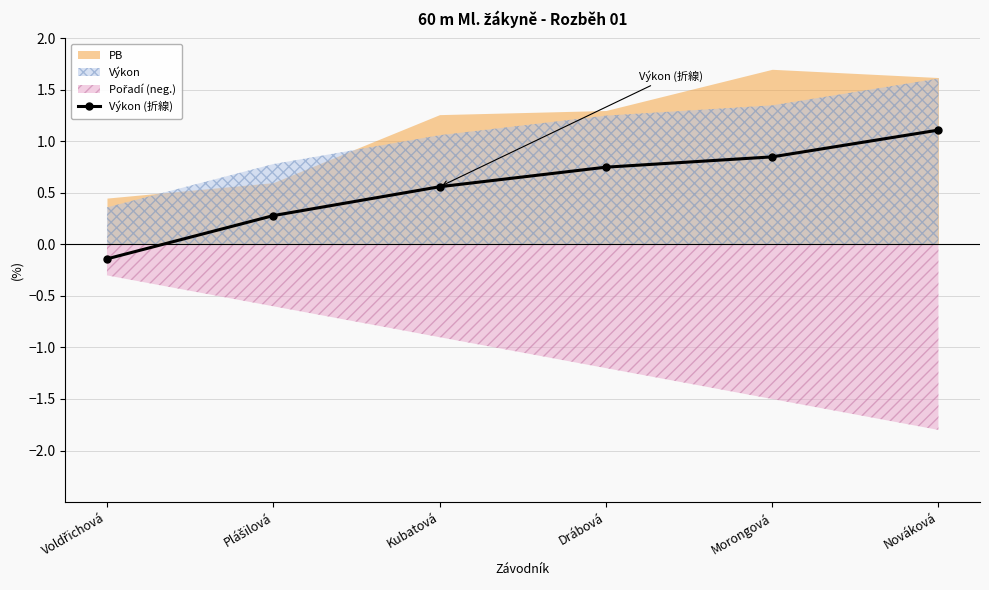

How many categories are shown in the chart?

6